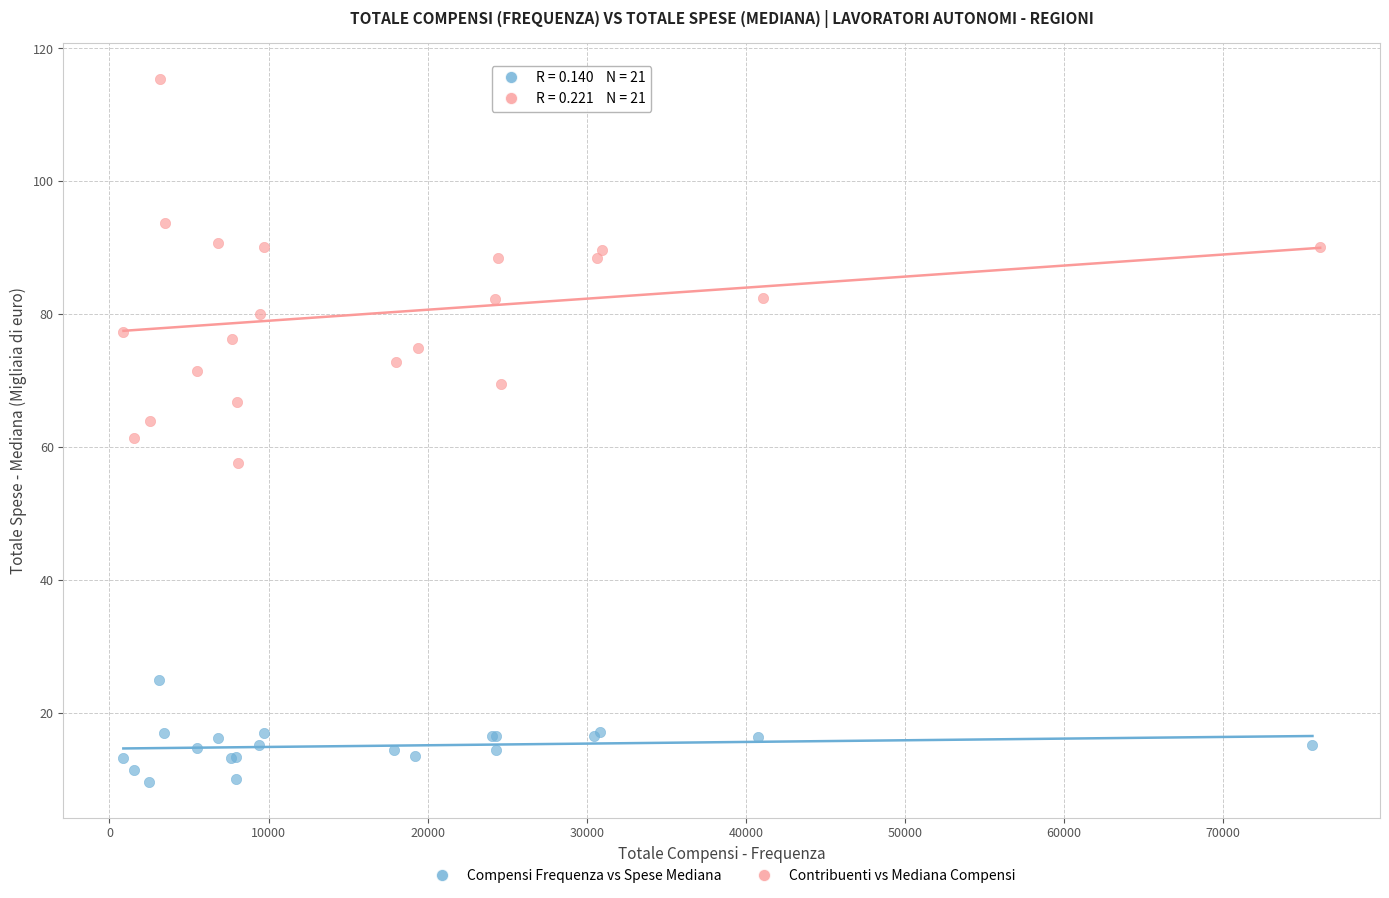

Which series has the largest Y range (max minus min)?

Contribuenti vs Mediana Compensi